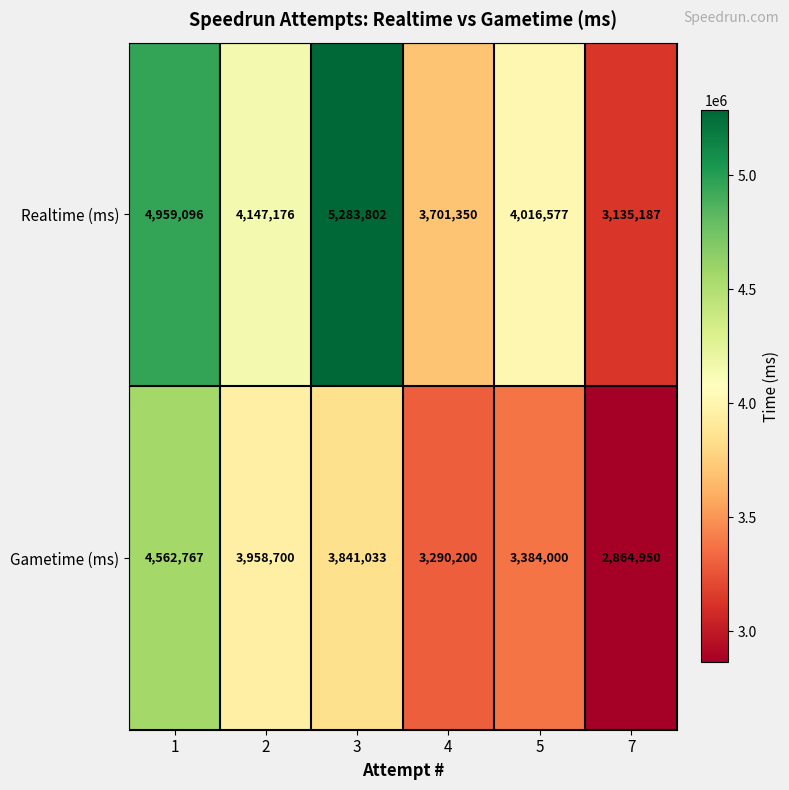

Count the number of categories in the chart.

6